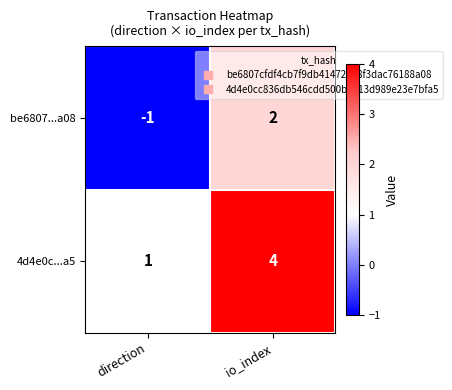

Reading right to left, what are all the values shown in this chart?

be6807...a08: 2	-1
4d4e0c...a5: 4	1